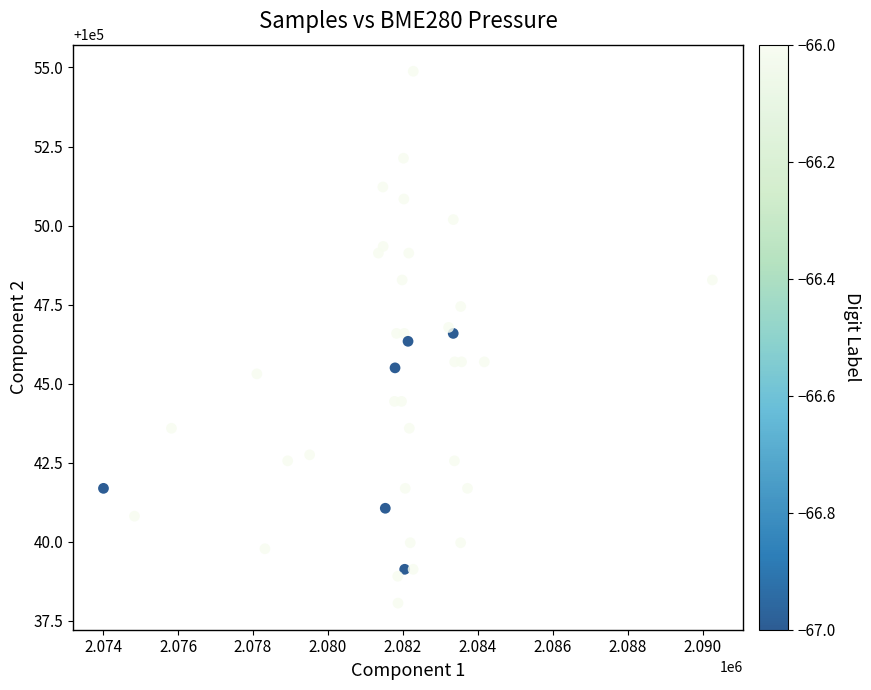

What is the range of X values (max minus min)?

16250.0